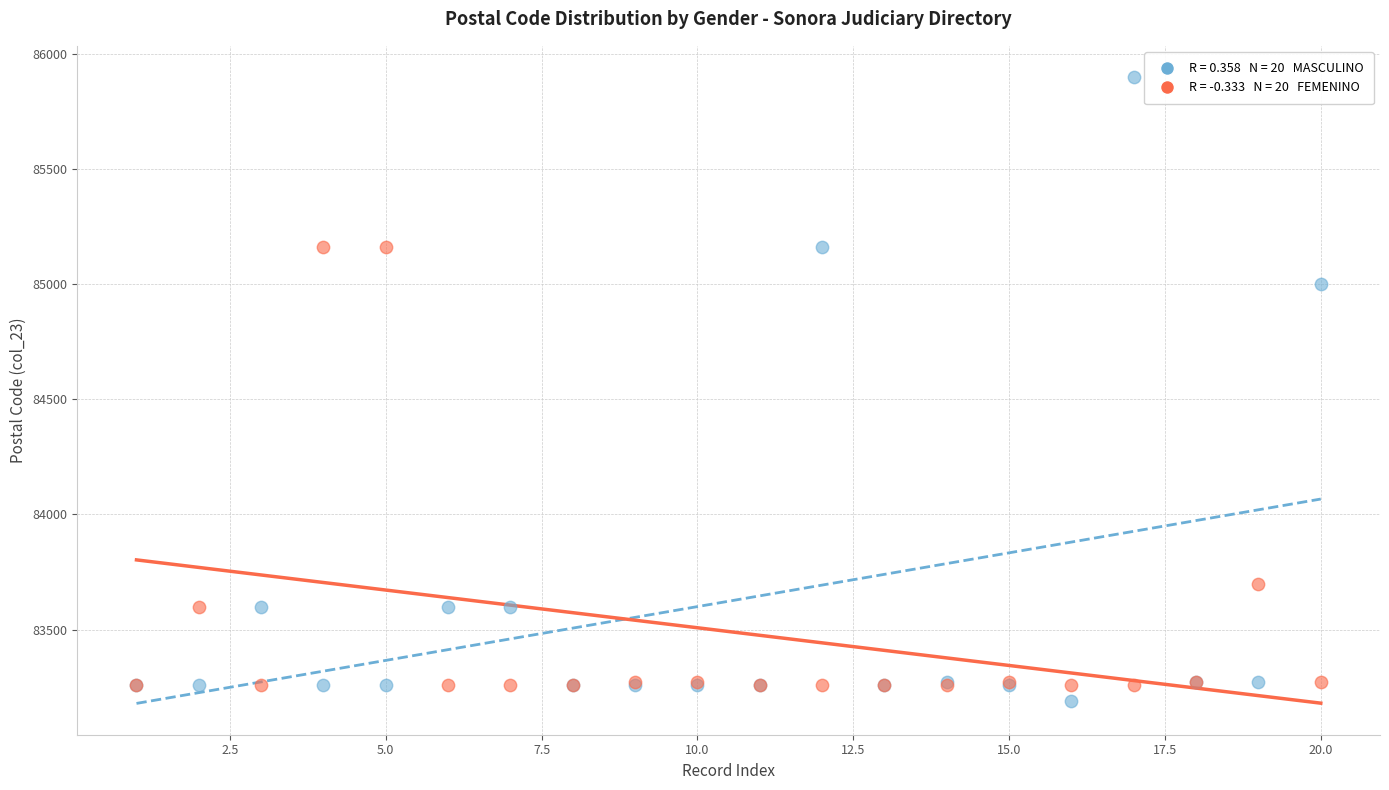

Across all series, what Y value is closest to 84545?

85000